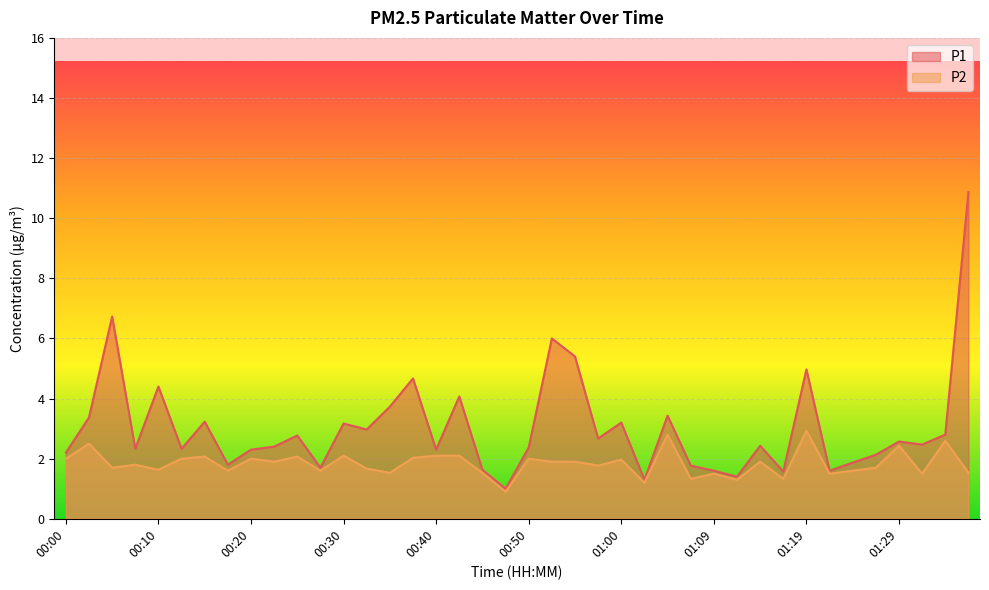

Reading left to right, list all the values displayed in this chart.

P1: 00:00=2.2	00:03=3.4	00:05=6.7	00:08=2.3	00:10=4.4	00:13=2.3	00:15=3.2	00:18=1.8	00:20=2.3	00:22=2.4	00:25=2.8	00:27=1.7	00:30=3.2	00:32=3.0	00:35=3.7	00:37=4.7	00:40=2.3	00:42=4.1	00:45=1.6	00:47=1.0	00:50=2.4	00:52=6.0	00:55=5.4	00:57=2.7	01:00=3.2	01:02=1.3	01:04=3.4	01:07=1.8	01:09=1.6	01:12=1.4	01:14=2.4	01:17=1.6	01:19=5.0	01:22=1.6	01:24=1.9	01:27=2.1	01:29=2.6	01:31=2.5	01:34=2.8	01:36=10.9
P2: 00:00=2.0	00:03=2.5	00:05=1.7	00:08=1.8	00:10=1.6	00:13=2.0	00:15=2.1	00:18=1.6	00:20=2.0	00:22=1.9	00:25=2.1	00:27=1.6	00:30=2.1	00:32=1.7	00:35=1.5	00:37=2.0	00:40=2.1	00:42=2.1	00:45=1.5	00:47=0.9	00:50=2.0	00:52=1.9	00:55=1.9	00:57=1.8	01:00=2.0	01:02=1.2	01:04=2.8	01:07=1.3	01:09=1.5	01:12=1.3	01:14=1.9	01:17=1.3	01:19=2.9	01:22=1.5	01:24=1.6	01:27=1.7	01:29=2.4	01:31=1.5	01:34=2.6	01:36=1.5